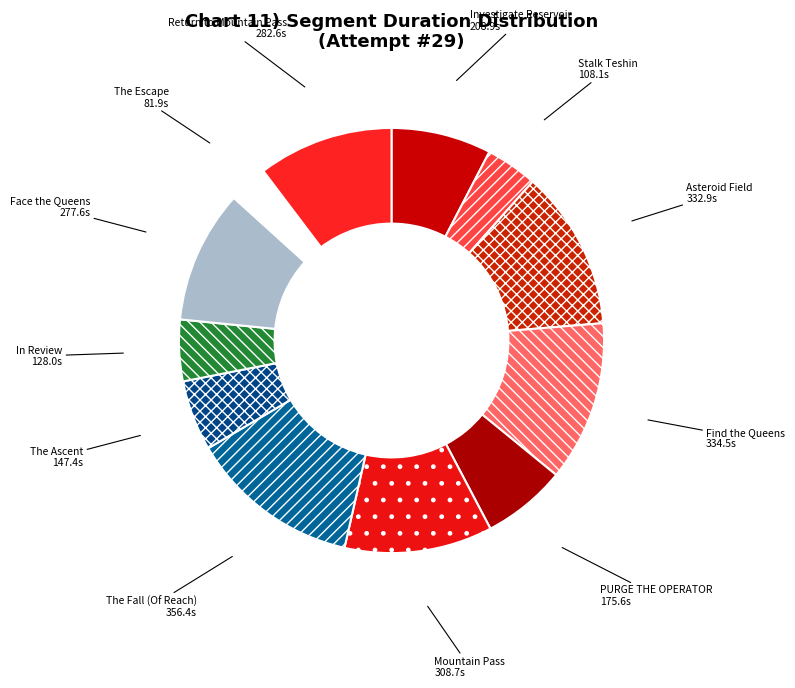

Is it true that Investigate Reservoir is 13% of the pie?

False